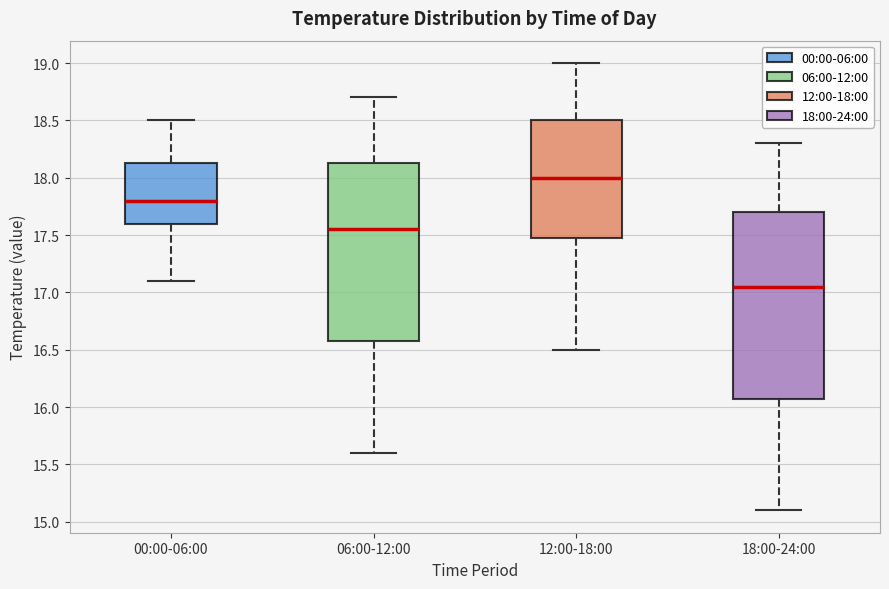

Reading left to right, transcribe this box plot: for each box, give where its median line is, the range the box spans, and where its two whiskers end, as read against the y-axis. The values are not printed on the chart, so give them approximately, as read against the axis.

00:00-06:00: median 17.80, box 17.60 to 18.15, whiskers 17.10 to 18.50
06:00-12:00: median 17.55, box 16.60 to 18.15, whiskers 15.60 to 18.70
12:00-18:00: median 18.00, box 17.50 to 18.50, whiskers 16.50 to 19.00
18:00-24:00: median 17.05, box 16.10 to 17.70, whiskers 15.10 to 18.30